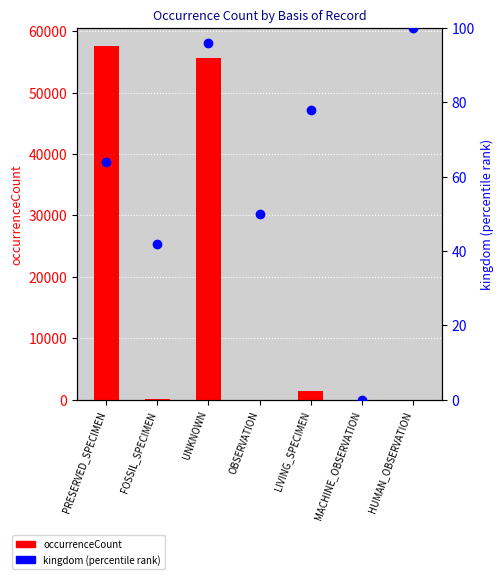

What is the highest value of the kingdom (percentile) series?

100.0